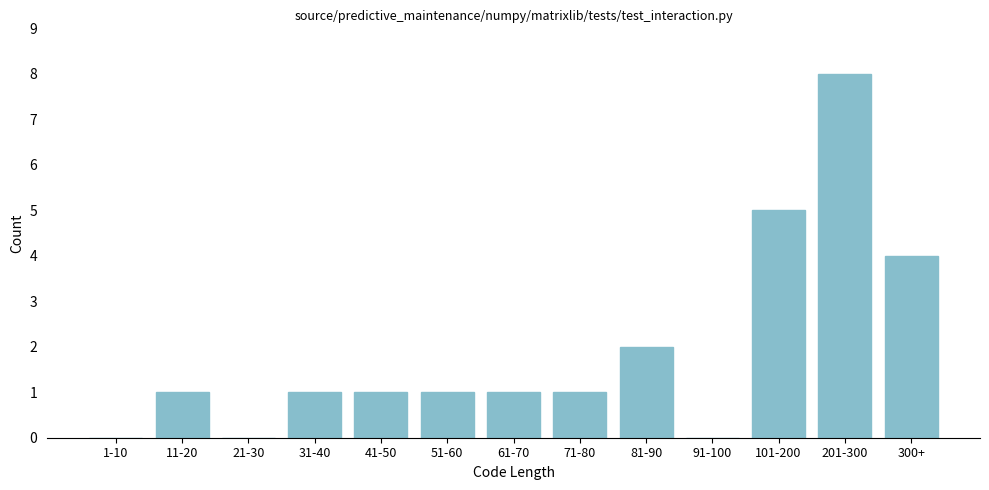

Reading left to right, list all the values displayed in this chart.

1-10=0	11-20=1	21-30=0	31-40=1	41-50=1	51-60=1	61-70=1	71-80=1	81-90=2	91-100=0	101-200=5	201-300=8	300+=4